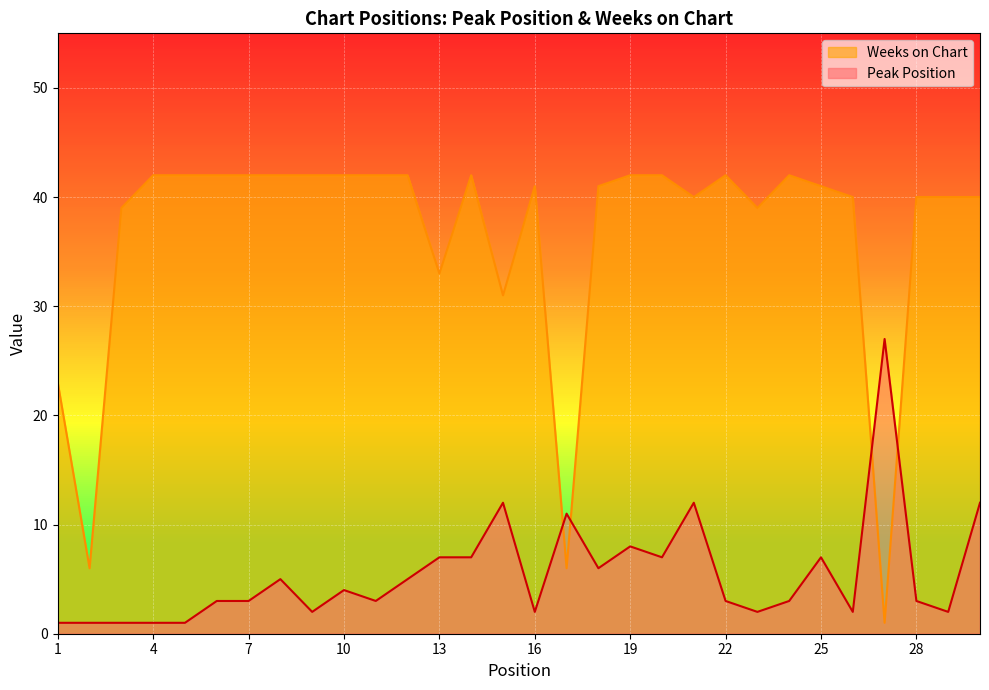

At which category is the sum across all series the highest?

21